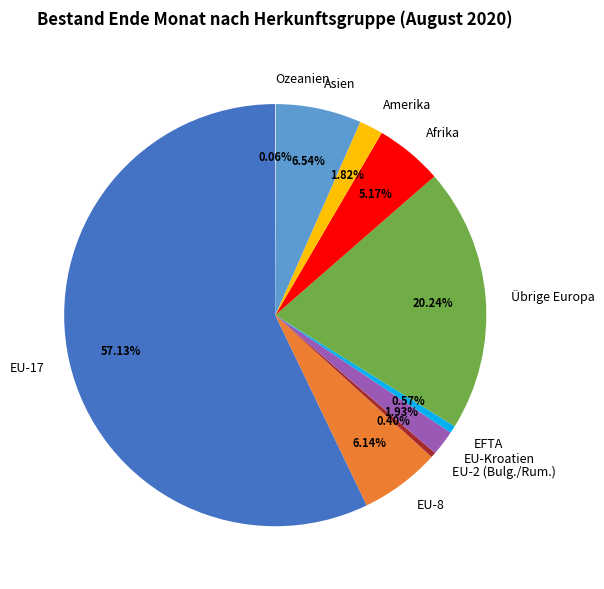

To the nearest percent, what percentage of the pie is Afrika?

5%